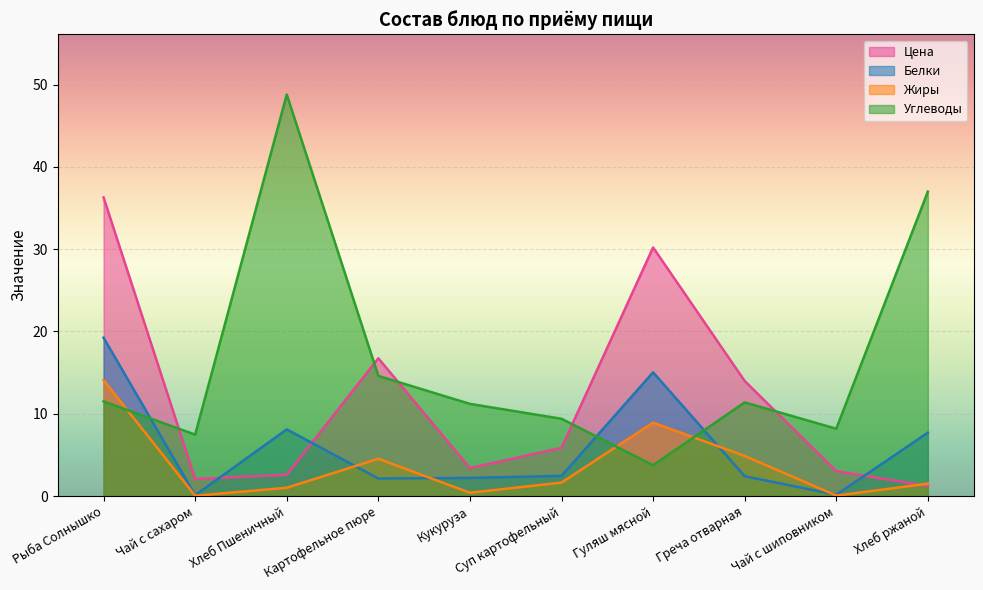

In Жиры, how many points are lower than both neighbors (excluding endpoints)?

3